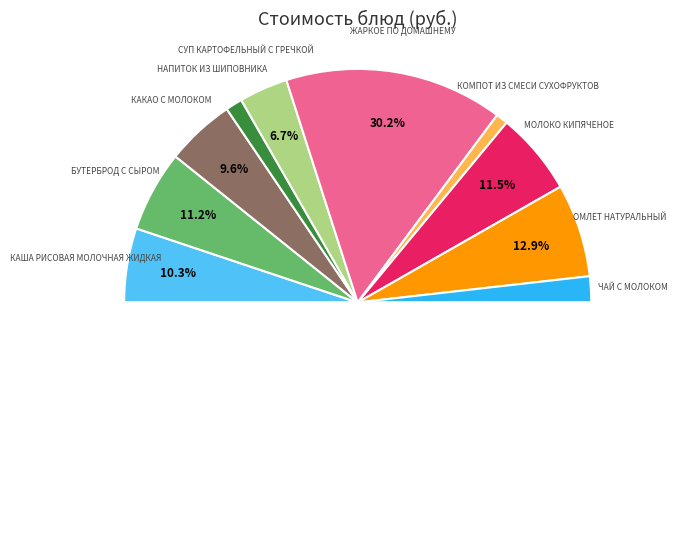

Is НАПИТОК ИЗ ШИПОВНИКА the majority of the pie?

No